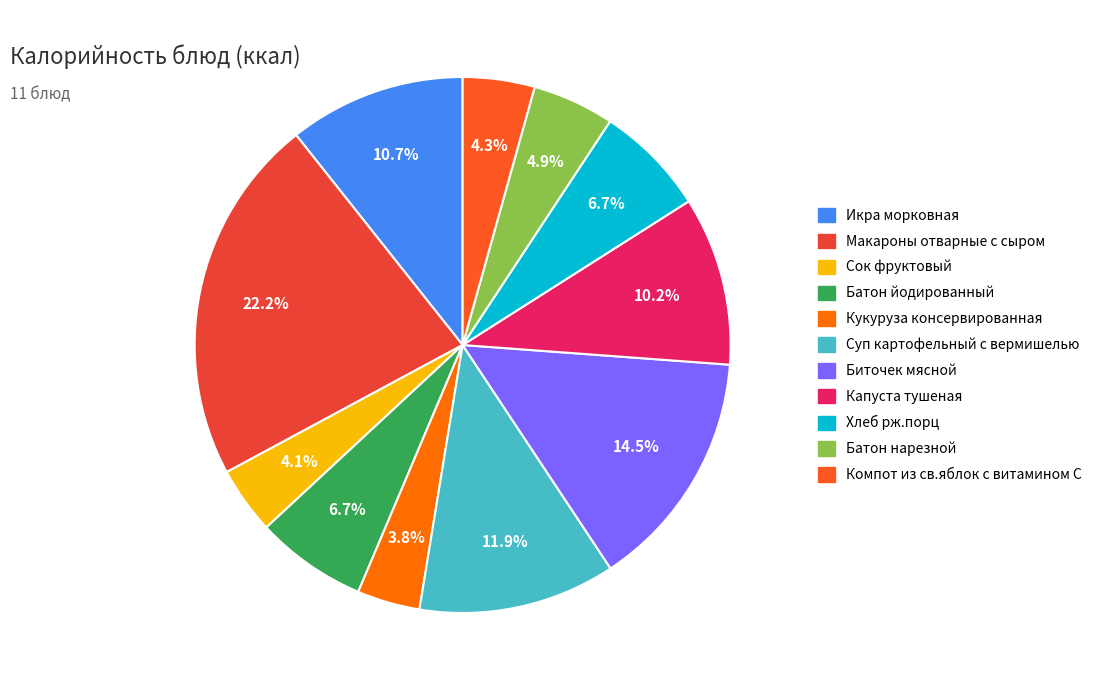

Count the number of slices in the pie.

11